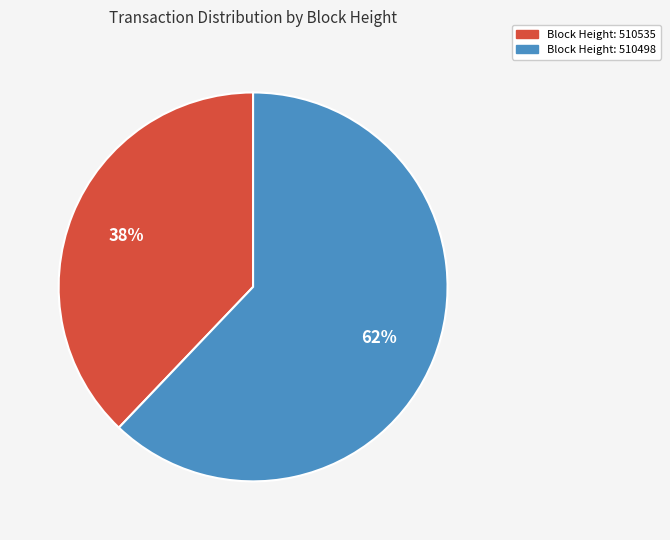

To the nearest percent, what is the difference between the largest and smallest slice percentages?

24%